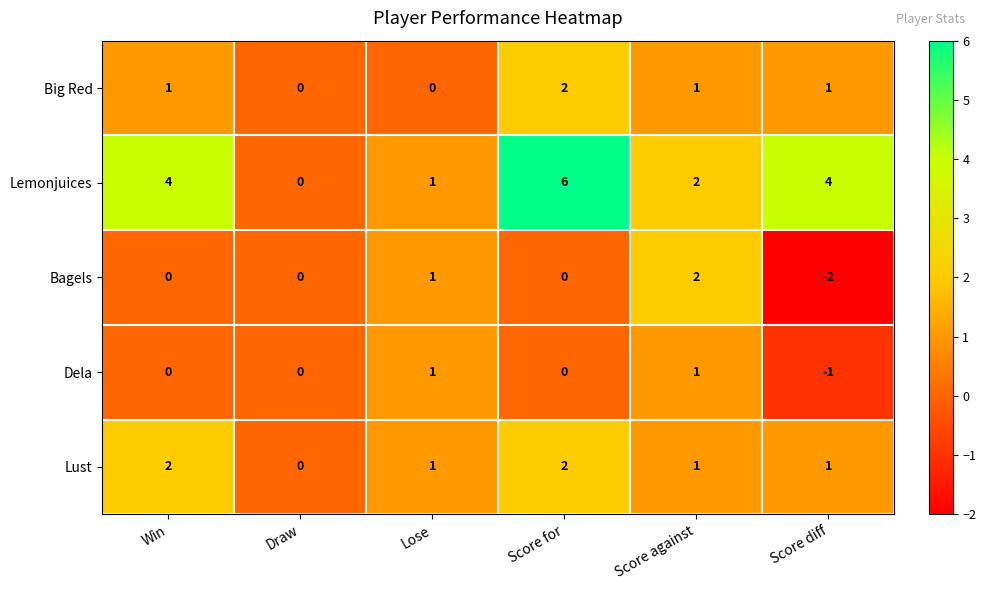

Which series has the largest range (max minus min)?

Lemonjuices